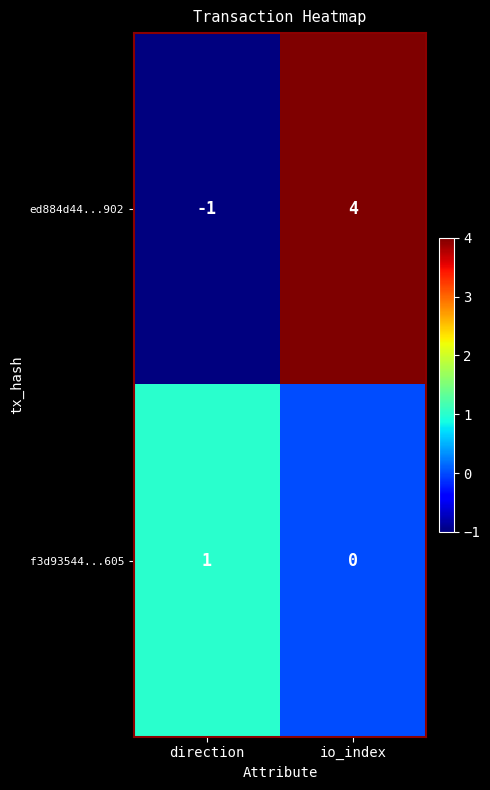

Where is f3d93544...605 nearest to the value 0?

io_index